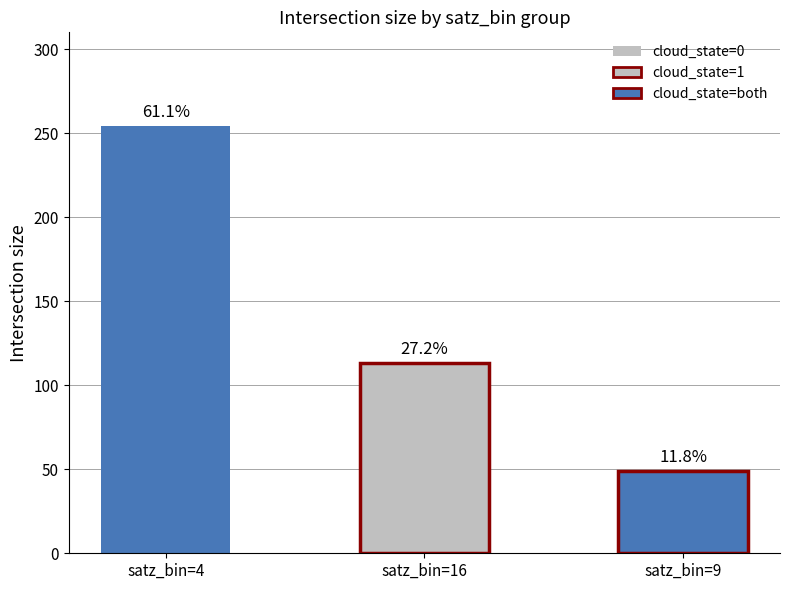

Rank the categories by value from highest to lowest.

satz_bin=4, satz_bin=16, satz_bin=9